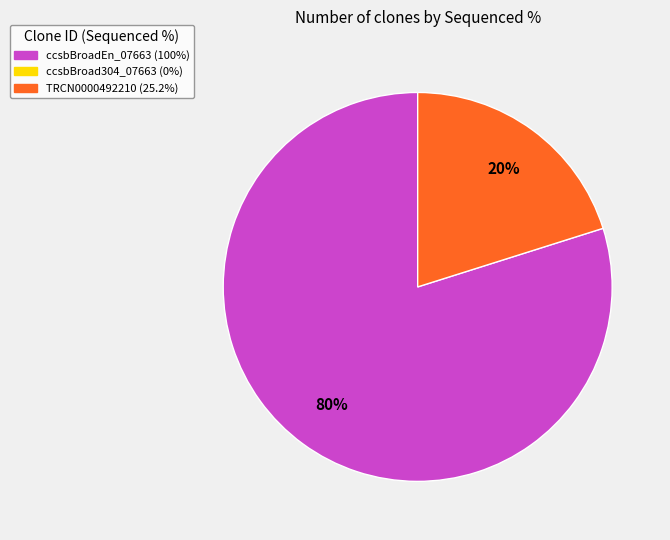

To the nearest percent, what is the difference between the largest and smallest slice percentages?

60%